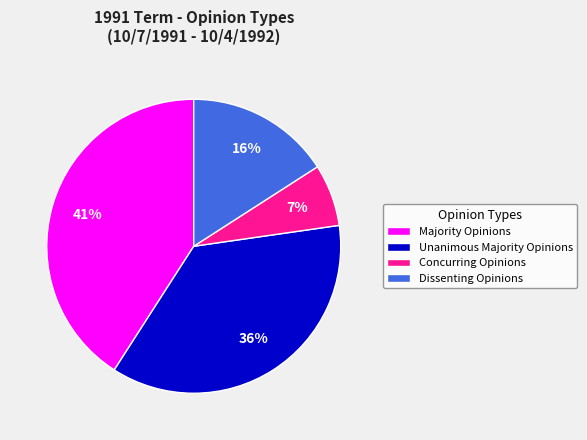

Combined, do Majority Opinions and Unanimous Majority Opinions account for over 50%?

Yes